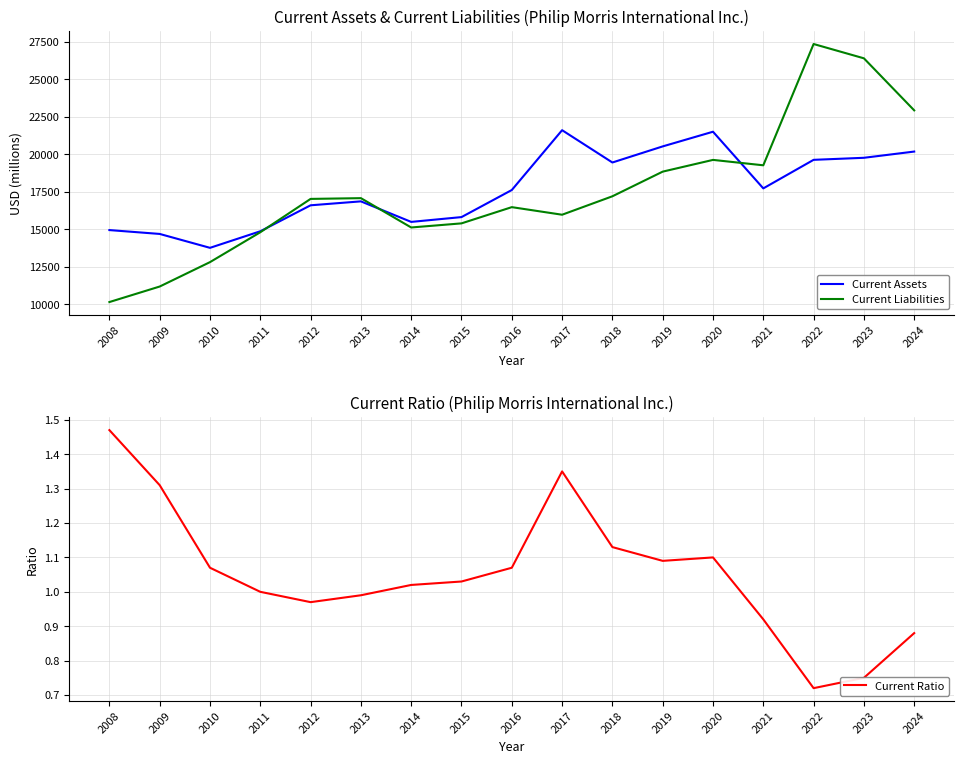

Which label corresponds to the largest value in the chart?

2022